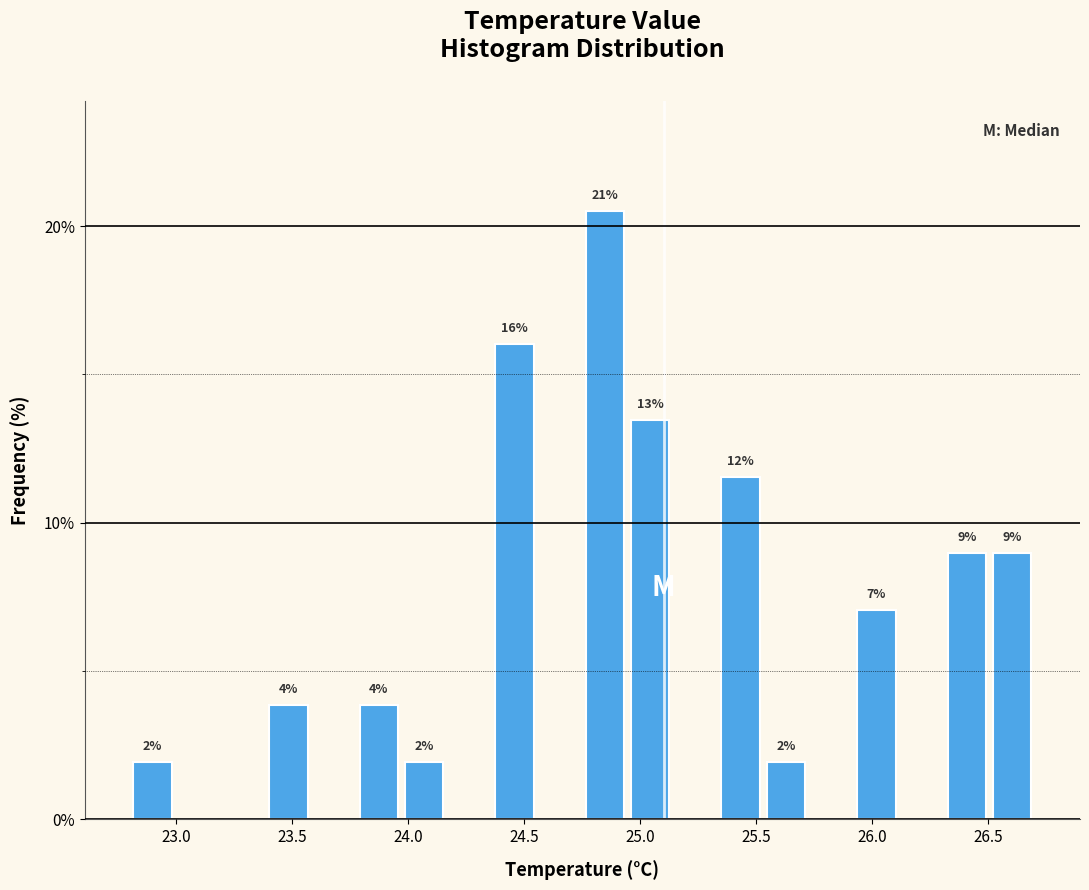

Read against the x-axis, roughly where is the centre of the tallest bar?

24.85